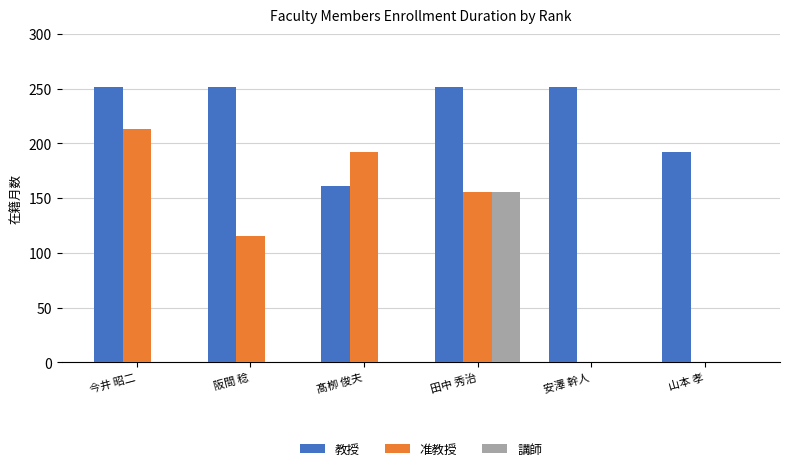

Is it true that 教授 equals 144 at 今井 昭二?

False